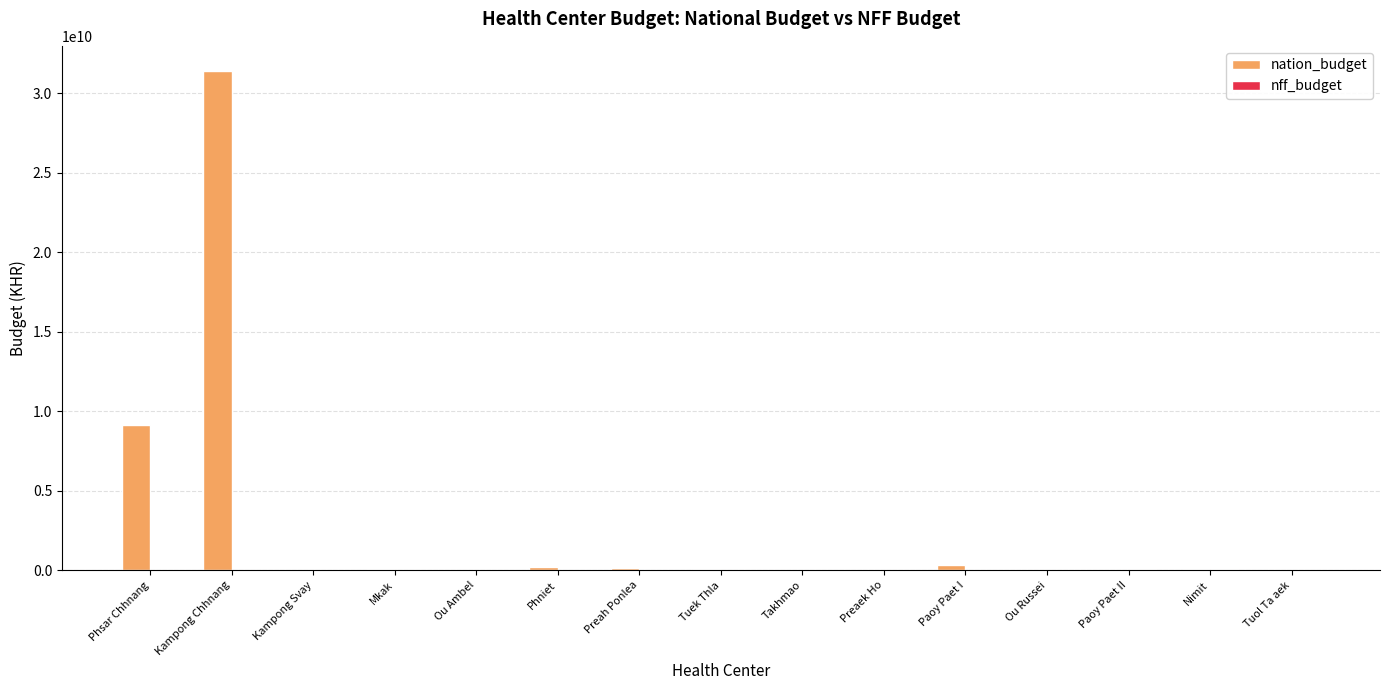

What is the greatest value displayed?

31409930781